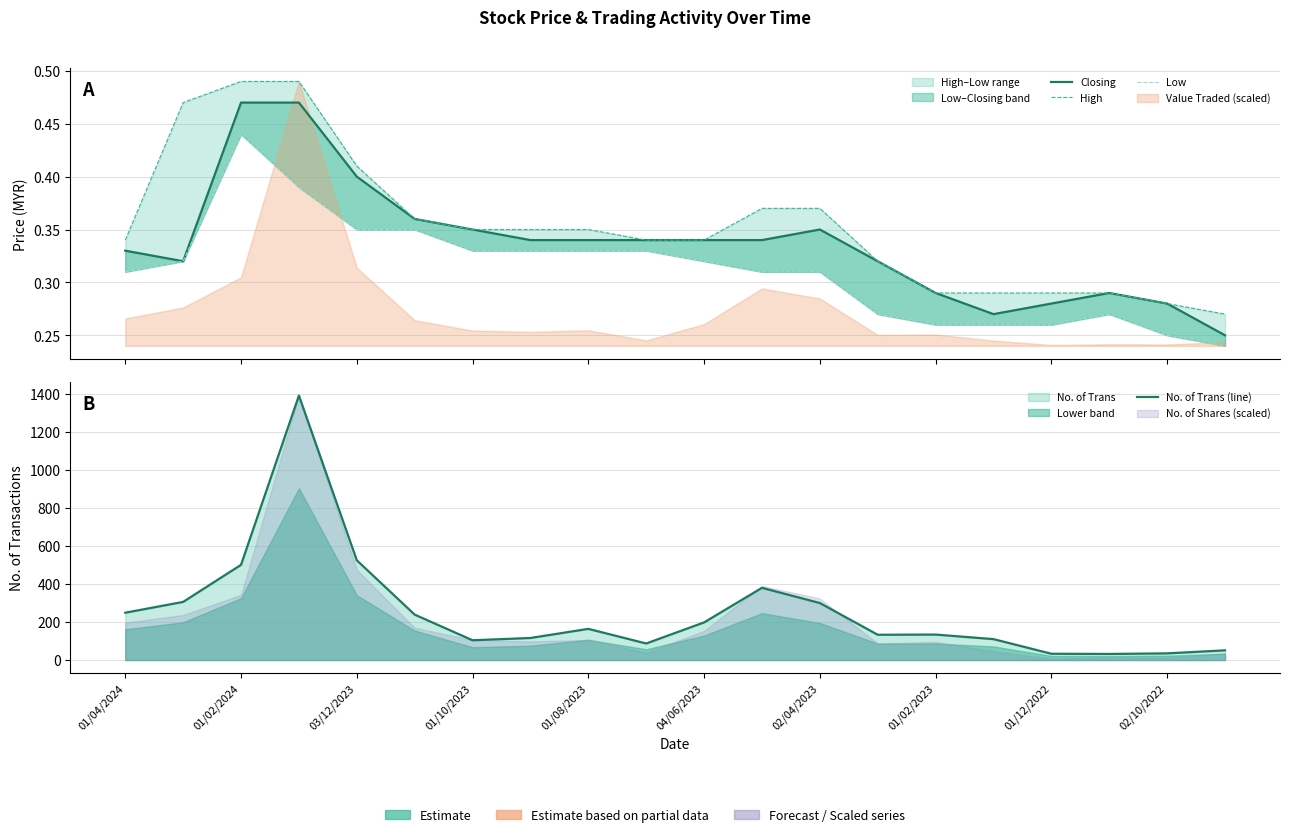

What is the minimum value for High?

0.3